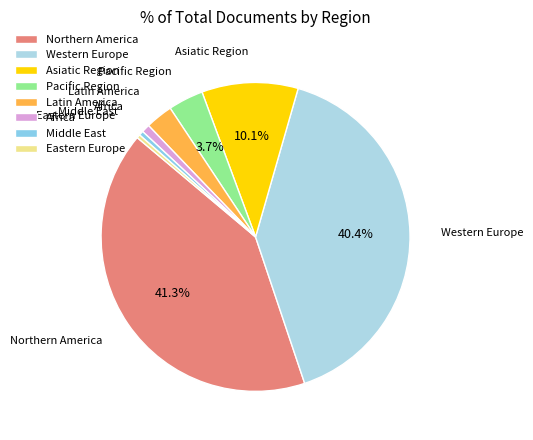

Is it true that Northern America is 33% of the pie?

False